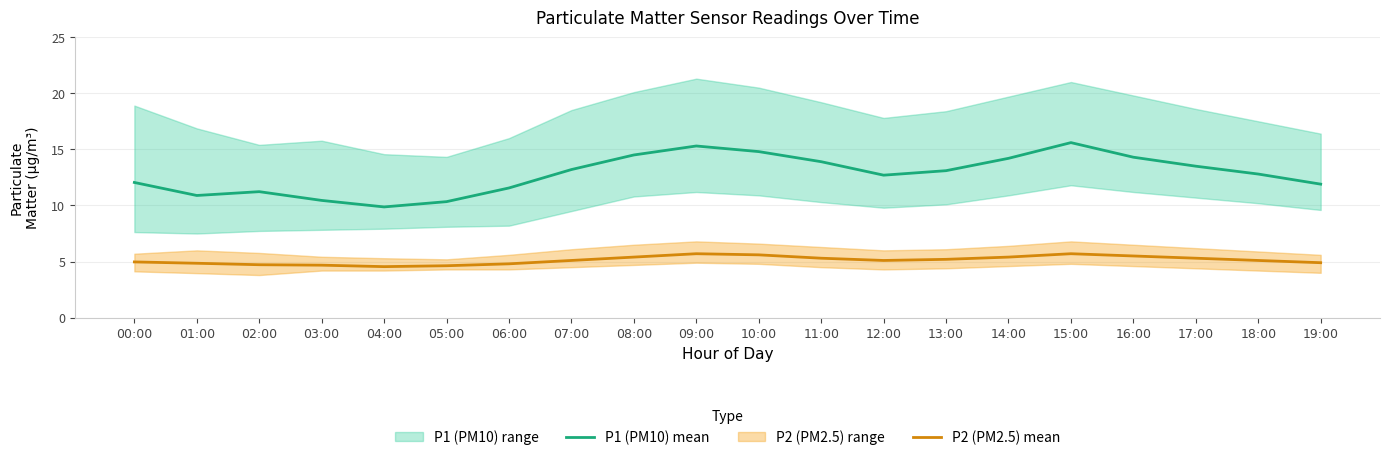

At 04:00, list the series in order from smallest to largest.

P2 (PM2.5) mean, P1 (PM10) mean